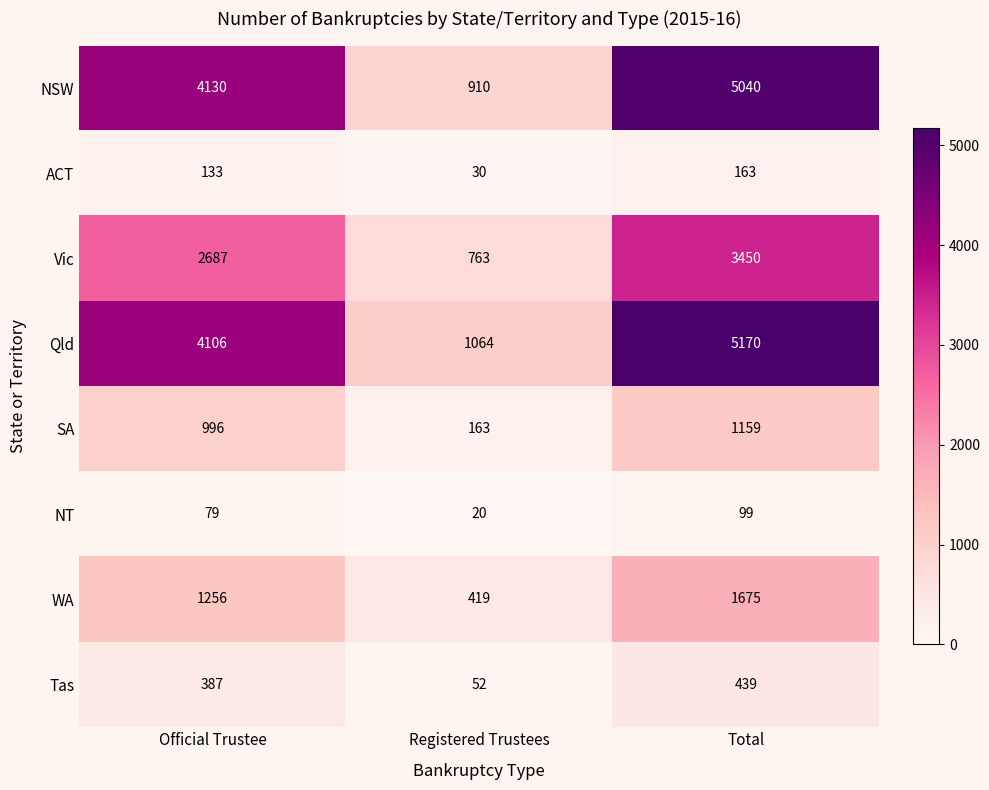

Reading left to right, list all the values displayed in this chart.

NSW: 4130	910	5040
ACT: 133	30	163
Vic: 2687	763	3450
Qld: 4106	1064	5170
SA: 996	163	1159
NT: 79	20	99
WA: 1256	419	1675
Tas: 387	52	439